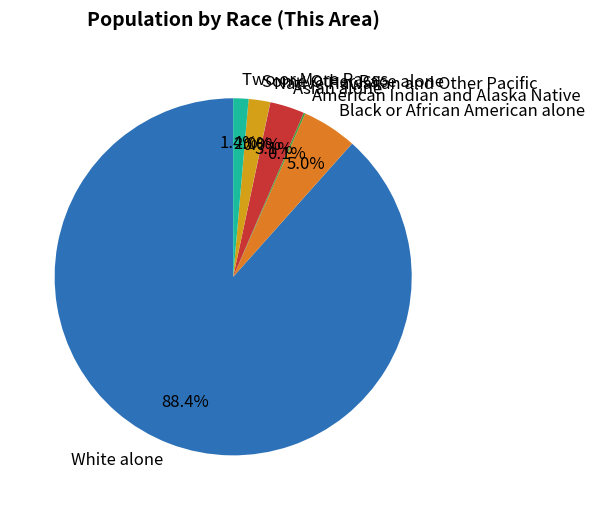

What portion of the pie excludes Asian alone?

96.9%